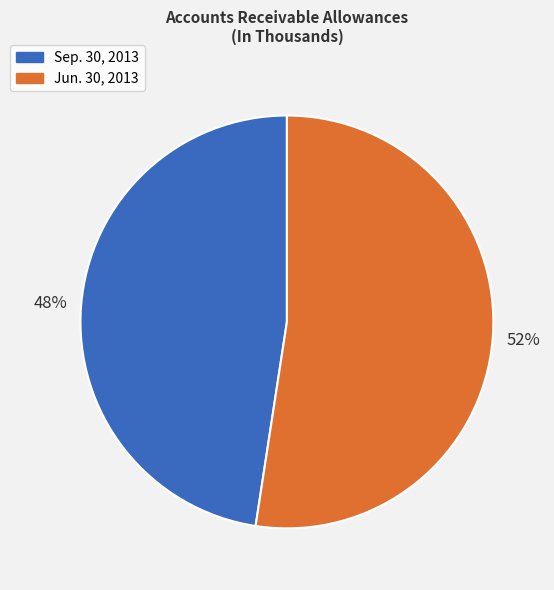

The Sep. 30, 2013 slice represents 57% of the pie. True or false?

False